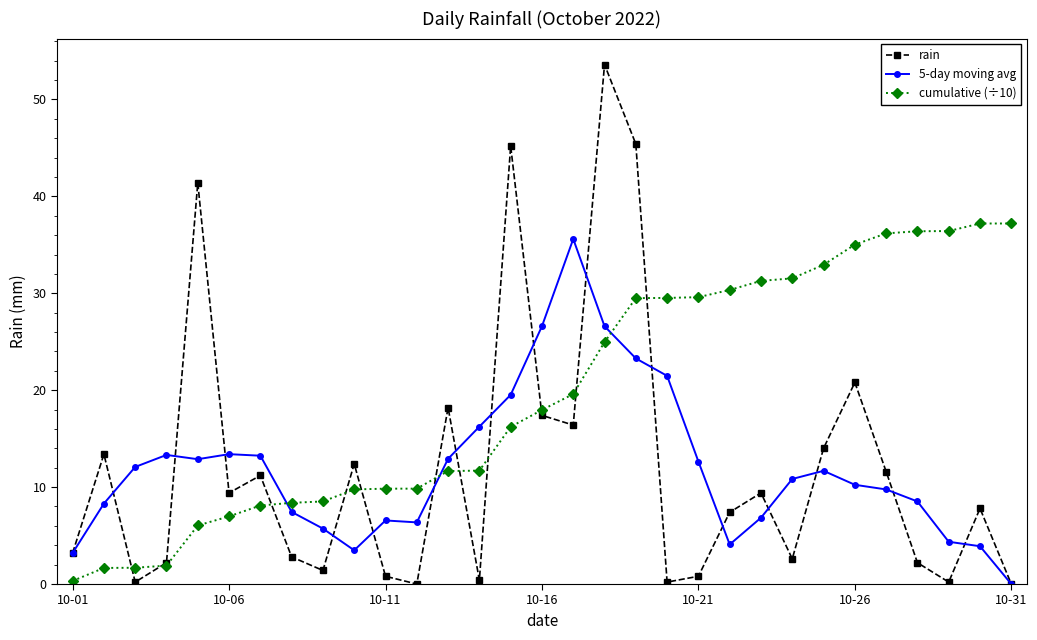

What is the value of the rain point at the 19th from the left?

45.4